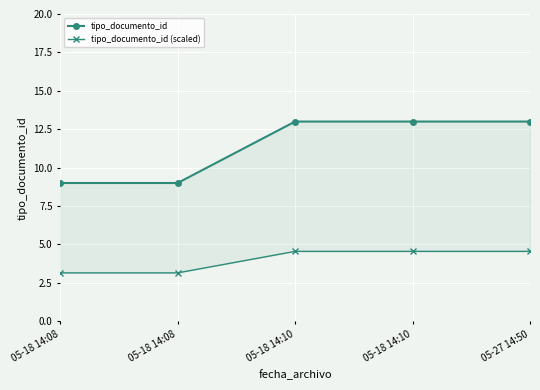

What are all the series names shown in the legend?

tipo_documento_id, tipo_documento_id (scaled)